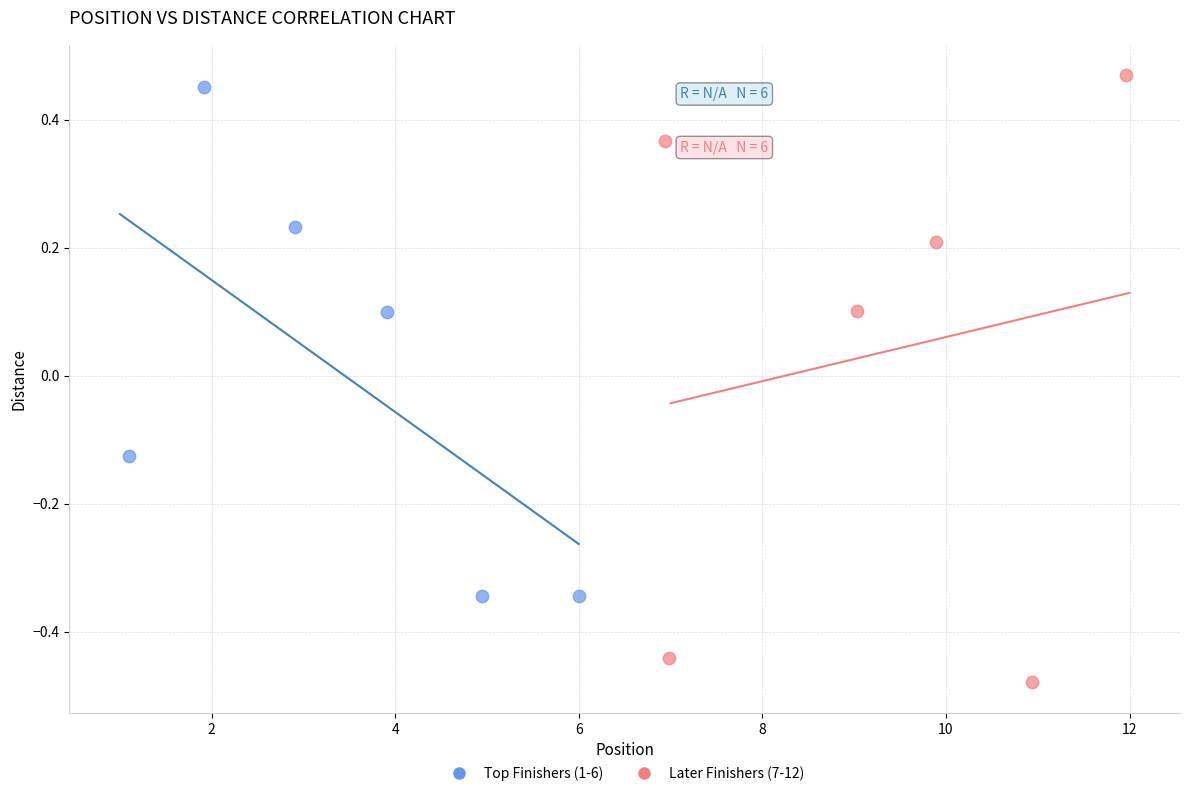

Which series contains the lowest Y value?

Later Finishers (7-12)